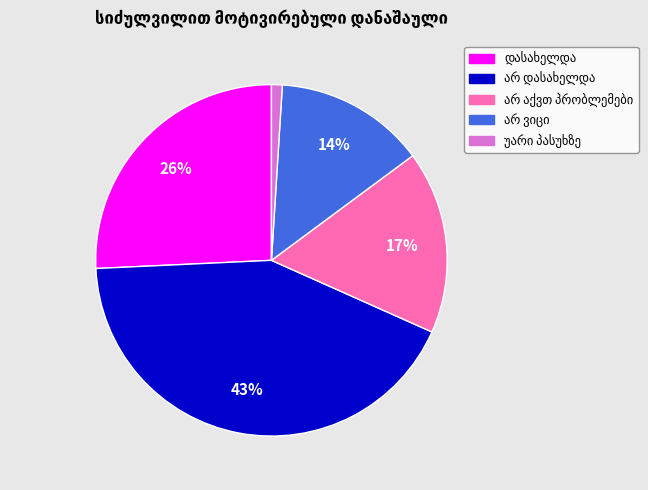

To the nearest percent, what is the difference between the largest and smallest slice percentages?

42%